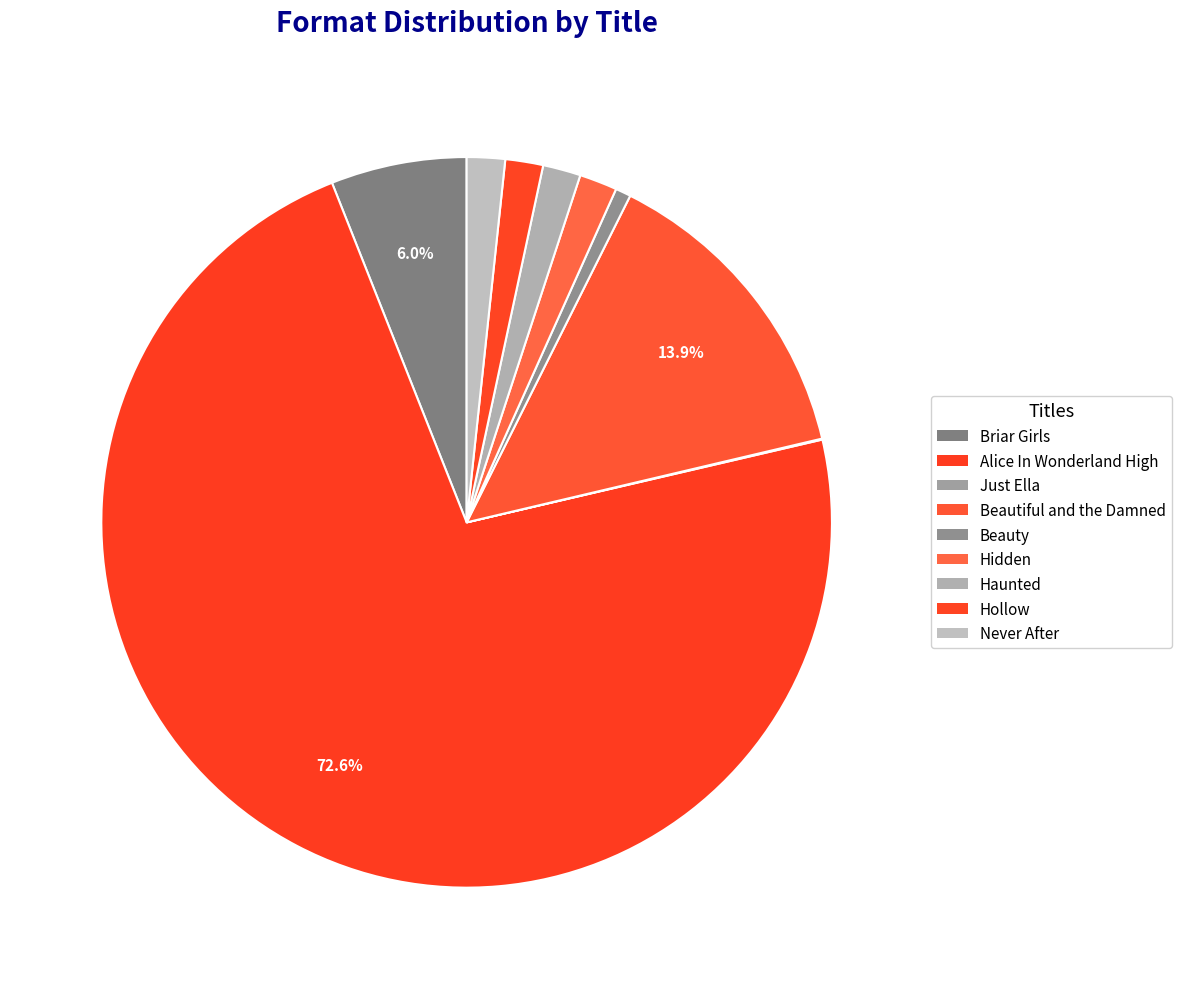

To the nearest percent, what percentage of the pie is Beauty?

1%